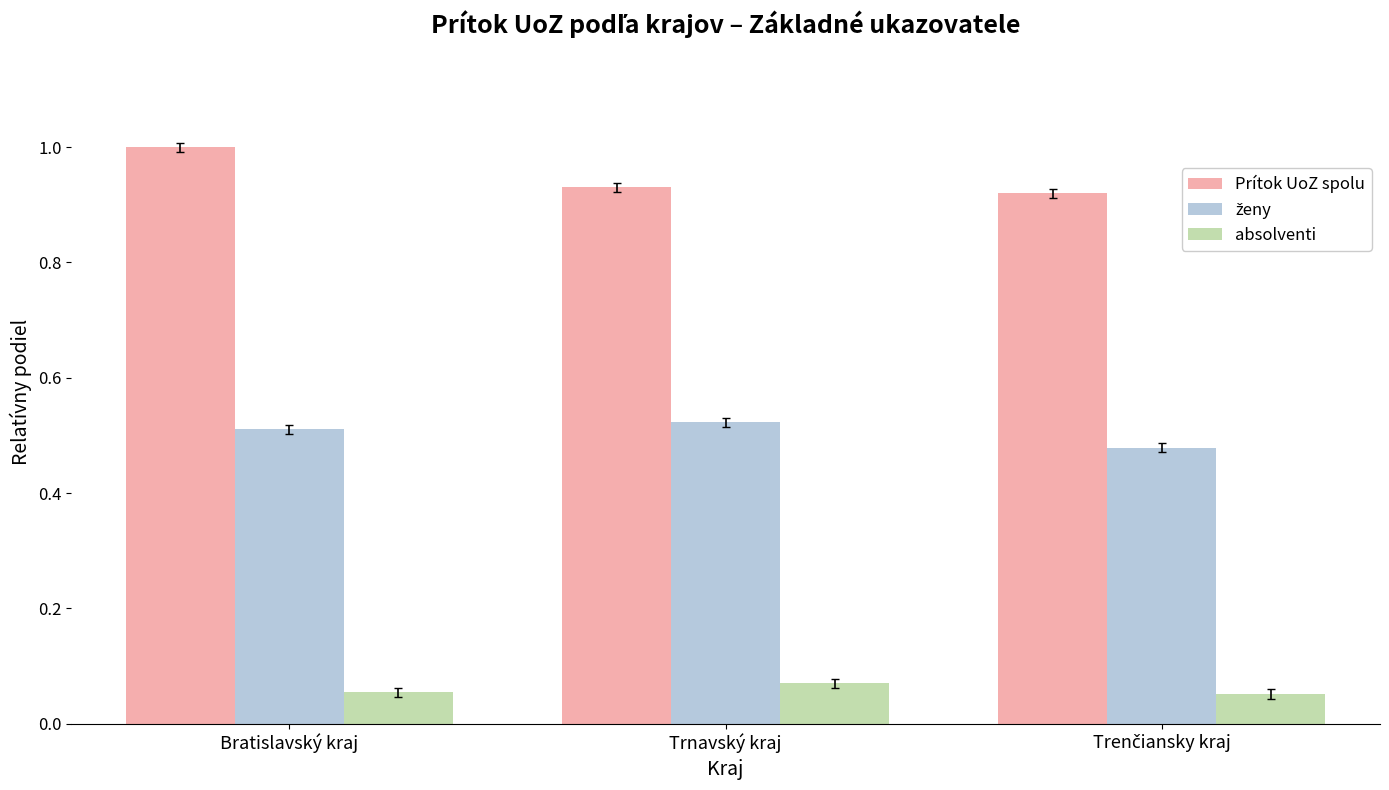

Which series has the largest total across all categories?

Prítok UoZ spolu